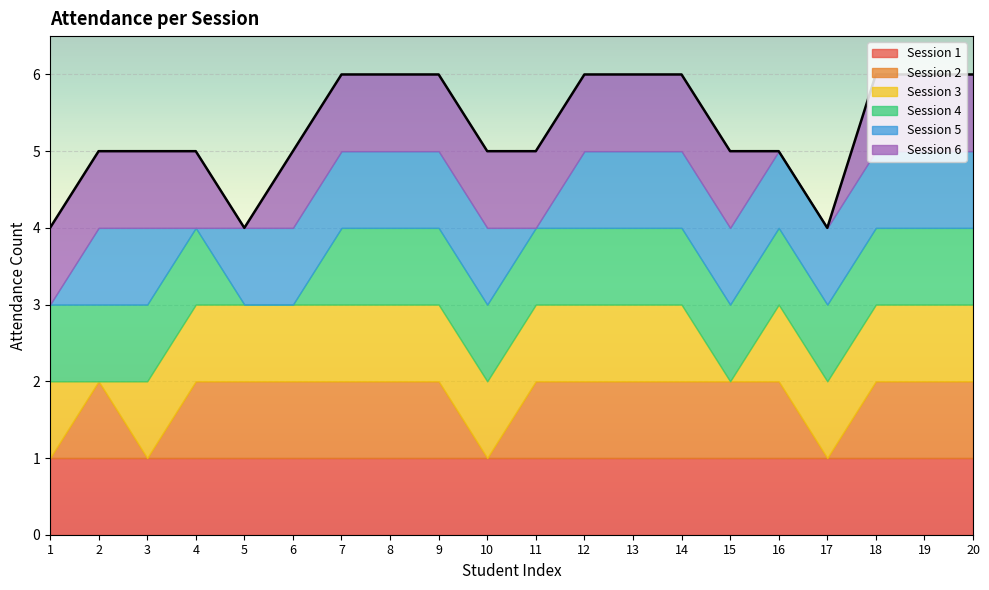

Does the chart display data point markers on the line(s)?

No